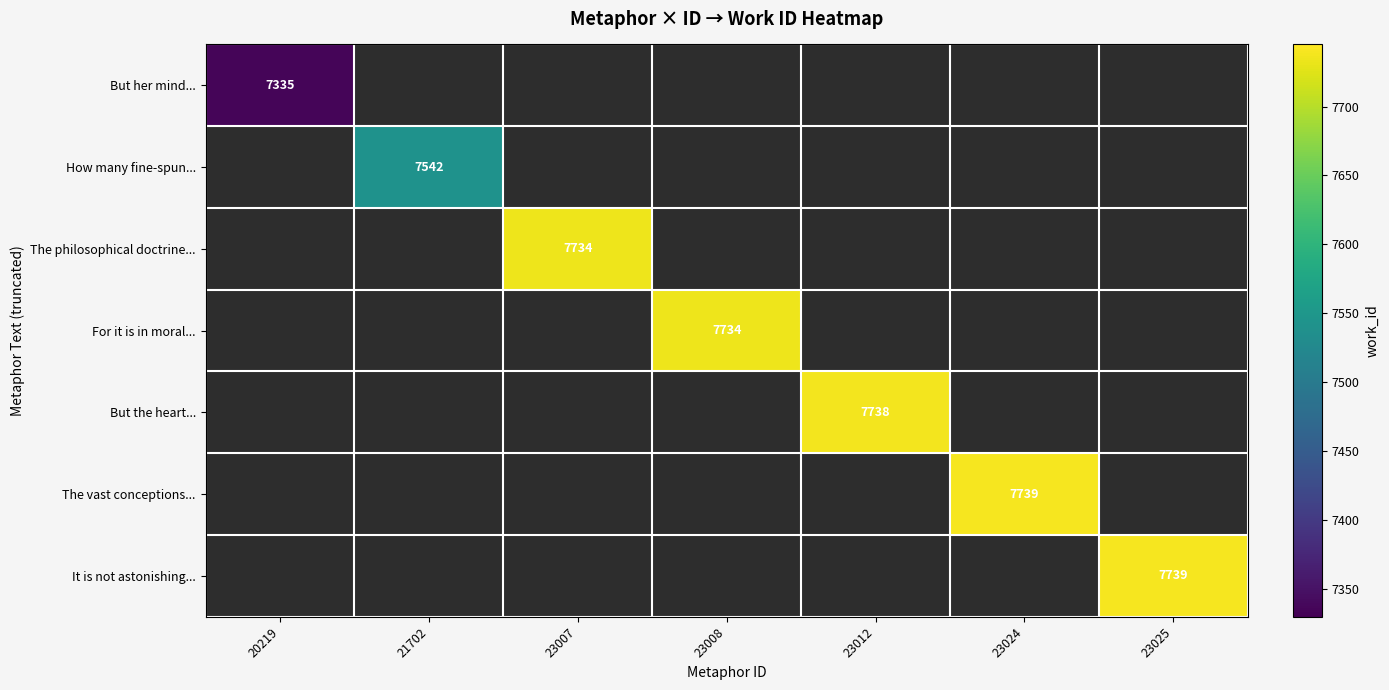

At 20219, list the series in order from largest to smallest.

But her mind..., How many fine-spun..., The philosophical doctrine..., For it is in moral..., But the heart..., The vast conceptions..., It is not astonishing...